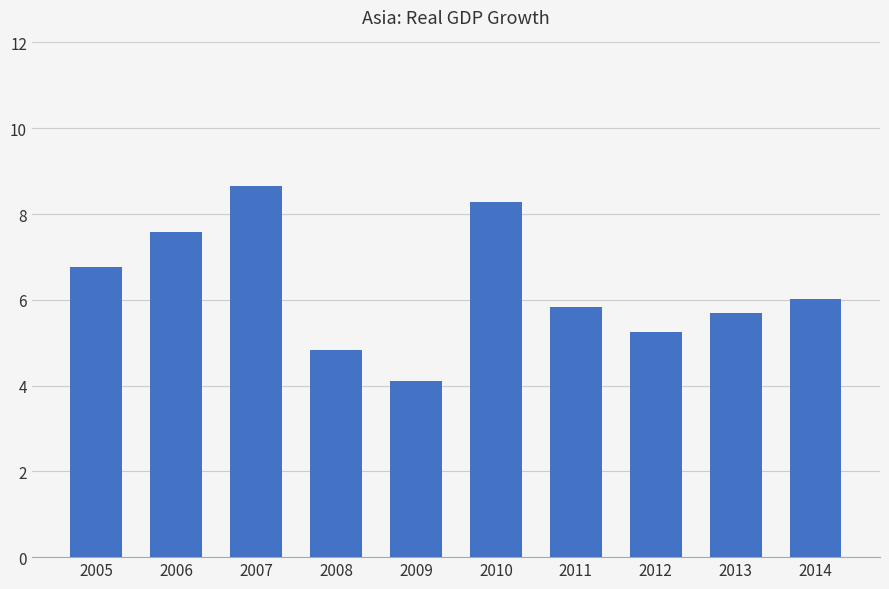

Reading right to left, extract all data points from this chart.

2014=6.0	2013=5.7	2012=5.2	2011=5.8	2010=8.3	2009=4.1	2008=4.8	2007=8.7	2006=7.6	2005=6.8